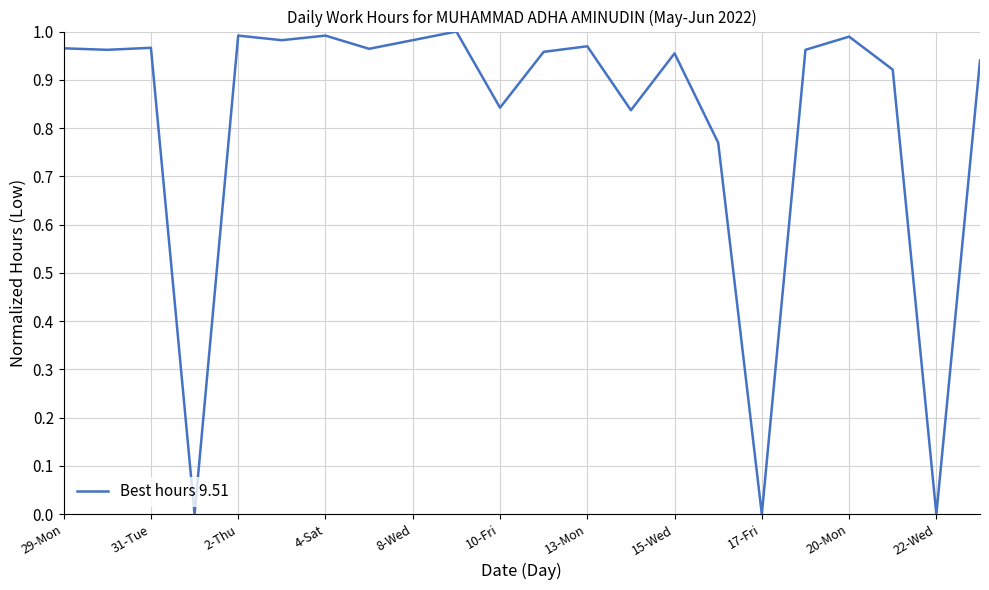

How many points are lower than both their immediate neighbors (excluding endpoints)?

8